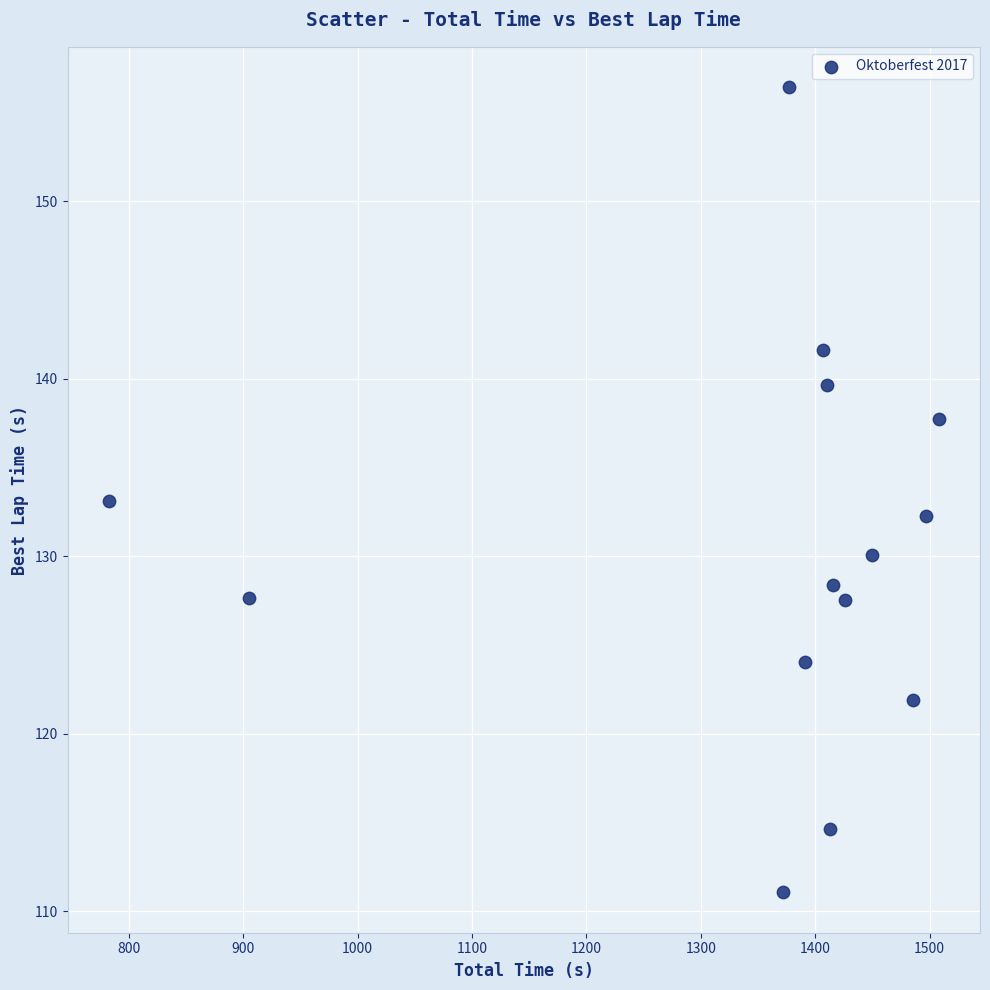

What is the range of Y values (max minus min)?

45.4